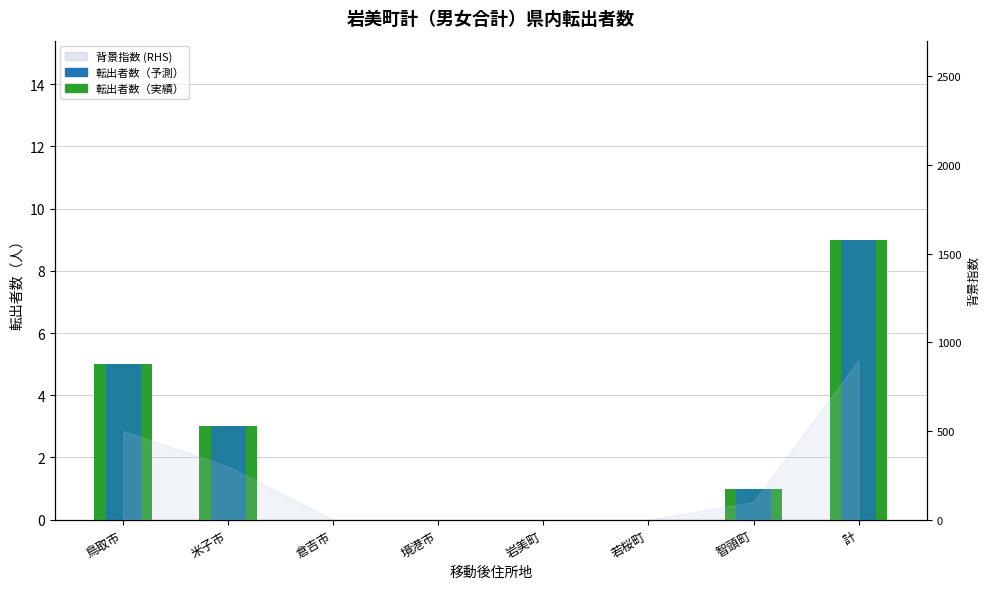

At which label does 転出者数（予測） reach its peak?

計